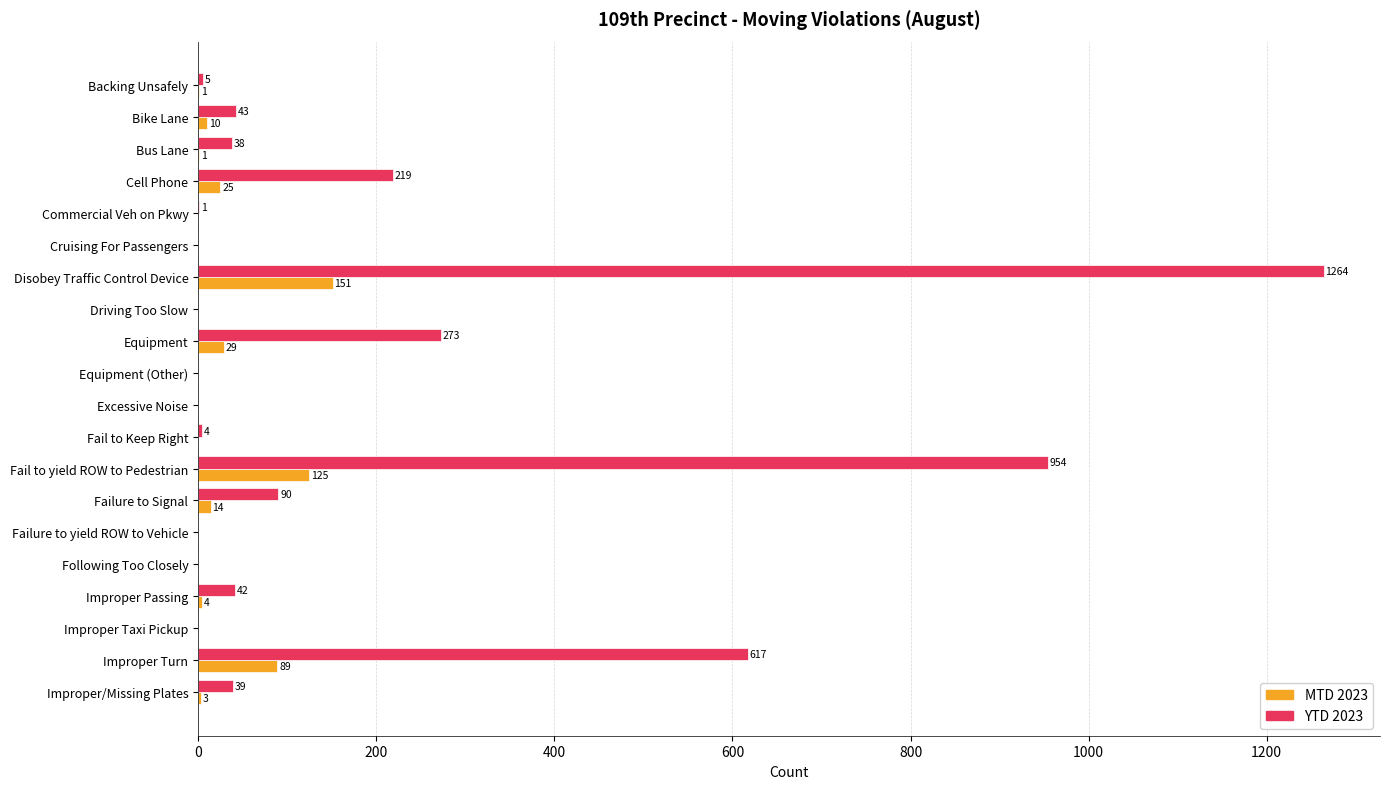

What is the sum of the YTD 2023 values at Excessive Noise and Bike Lane?

43